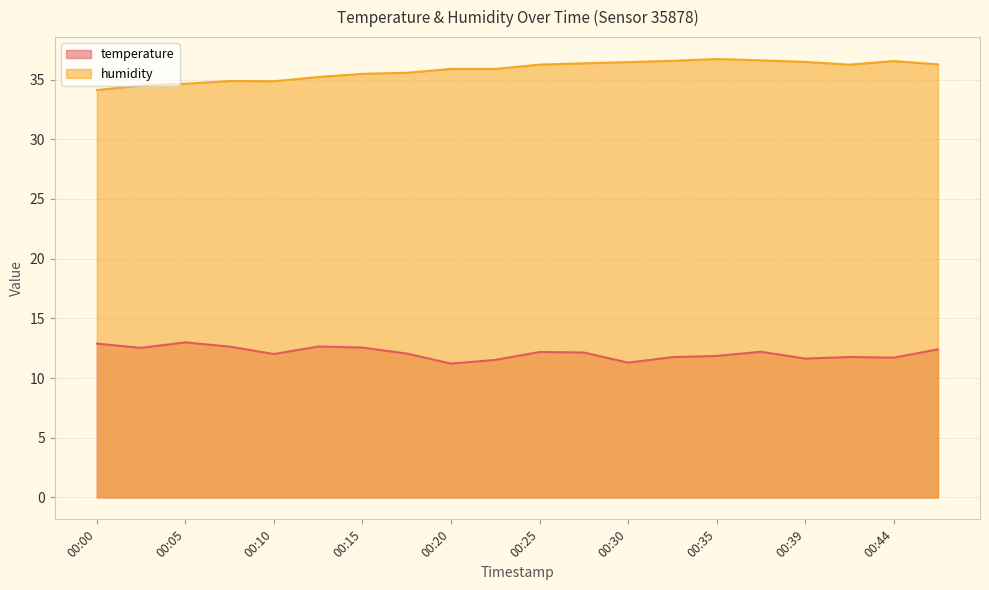

True or false: humidity has more than 1 interior local peaks.

True